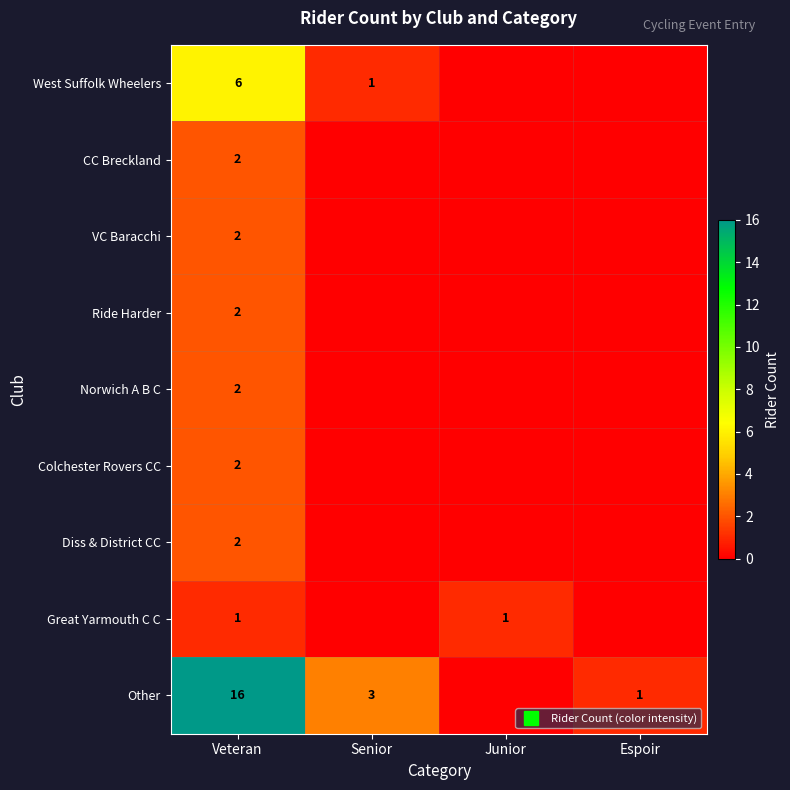

The West Suffolk Wheelers series shows 4 at Veteran. True or false?

False